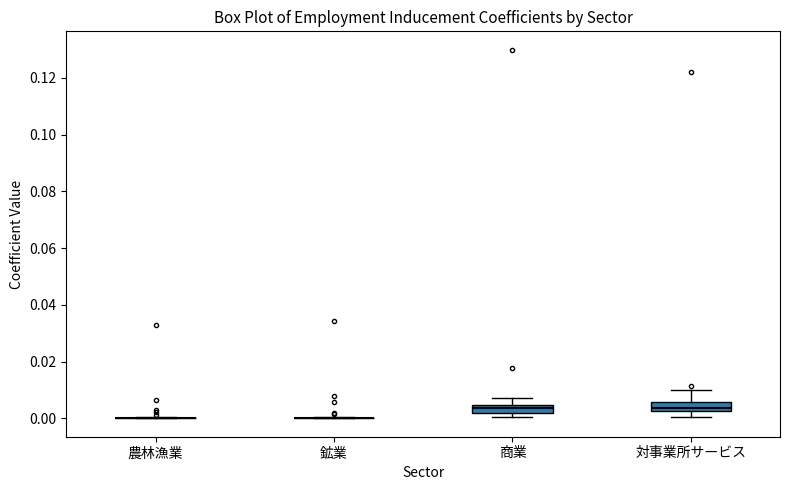

Reading left to right, transcribe this box plot: for each box, give where its median line is, the range the box spans, and where its two whiskers end, as read against the y-axis. The values are not printed on the chart, so give them approximately, as read against the axis.

農林漁業: box collapsed to a line at 0.000, whiskers 0.000 to 0.000
鉱業: box collapsed to a line at 0.000, whiskers 0.000 to 0.000
商業: median 0.004 (inside the box), box 0.002 to 0.004, whiskers 0.000 to 0.008
対事業所サービス: median 0.004, box 0.002 to 0.006, whiskers 0.000 to 0.010